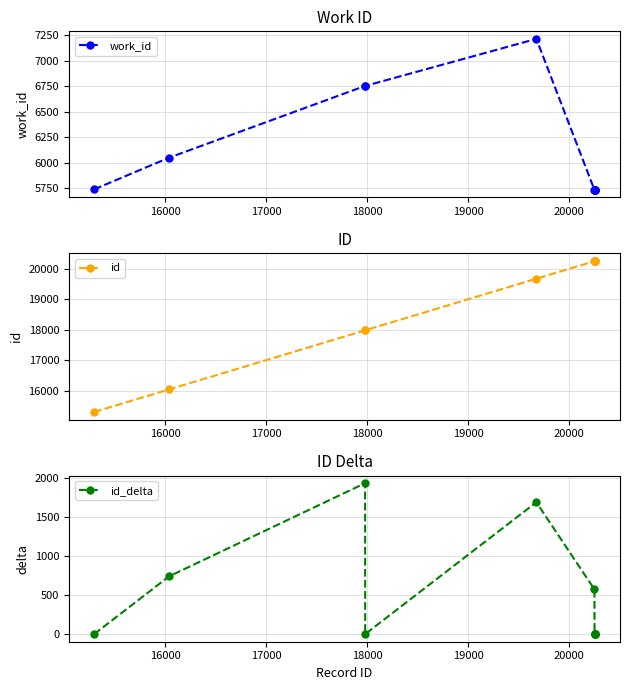

What is the difference between the maximum and second lowest values in the work_id series?

1476